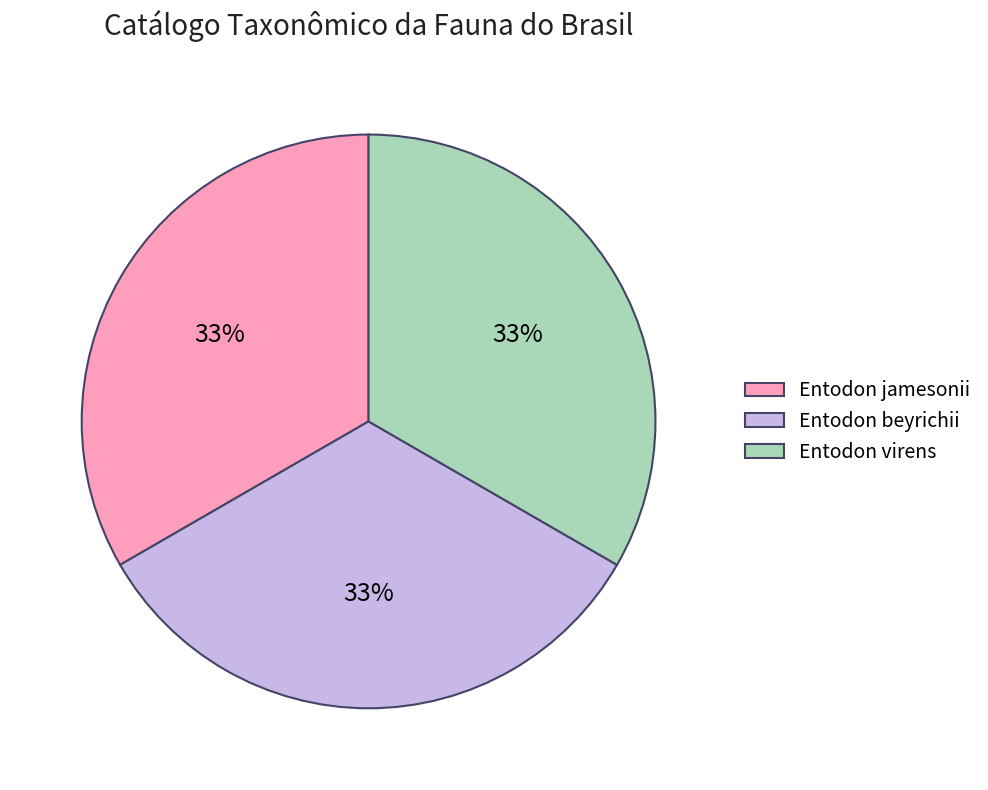

Is the sum of Entodon beyrichii and Entodon jamesonii greater than half?

Yes